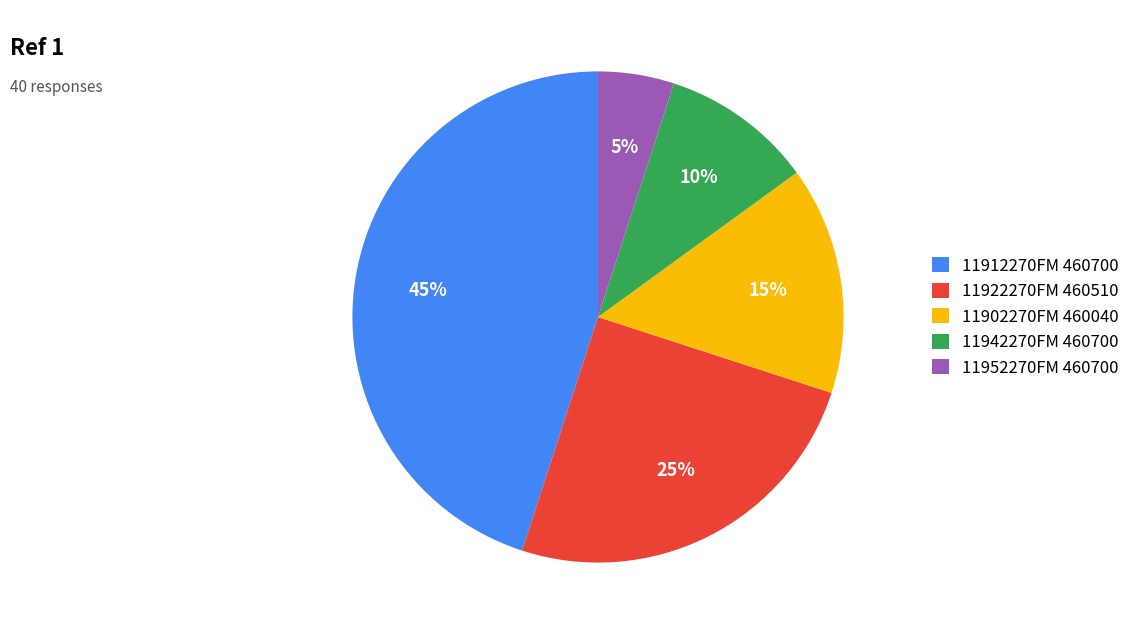

Which slice is the largest?

11912270FM 460700